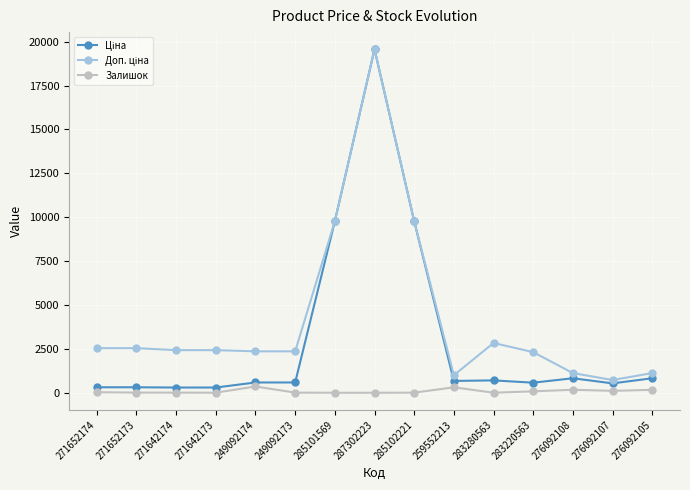

What is the greatest value displayed?

19564.9